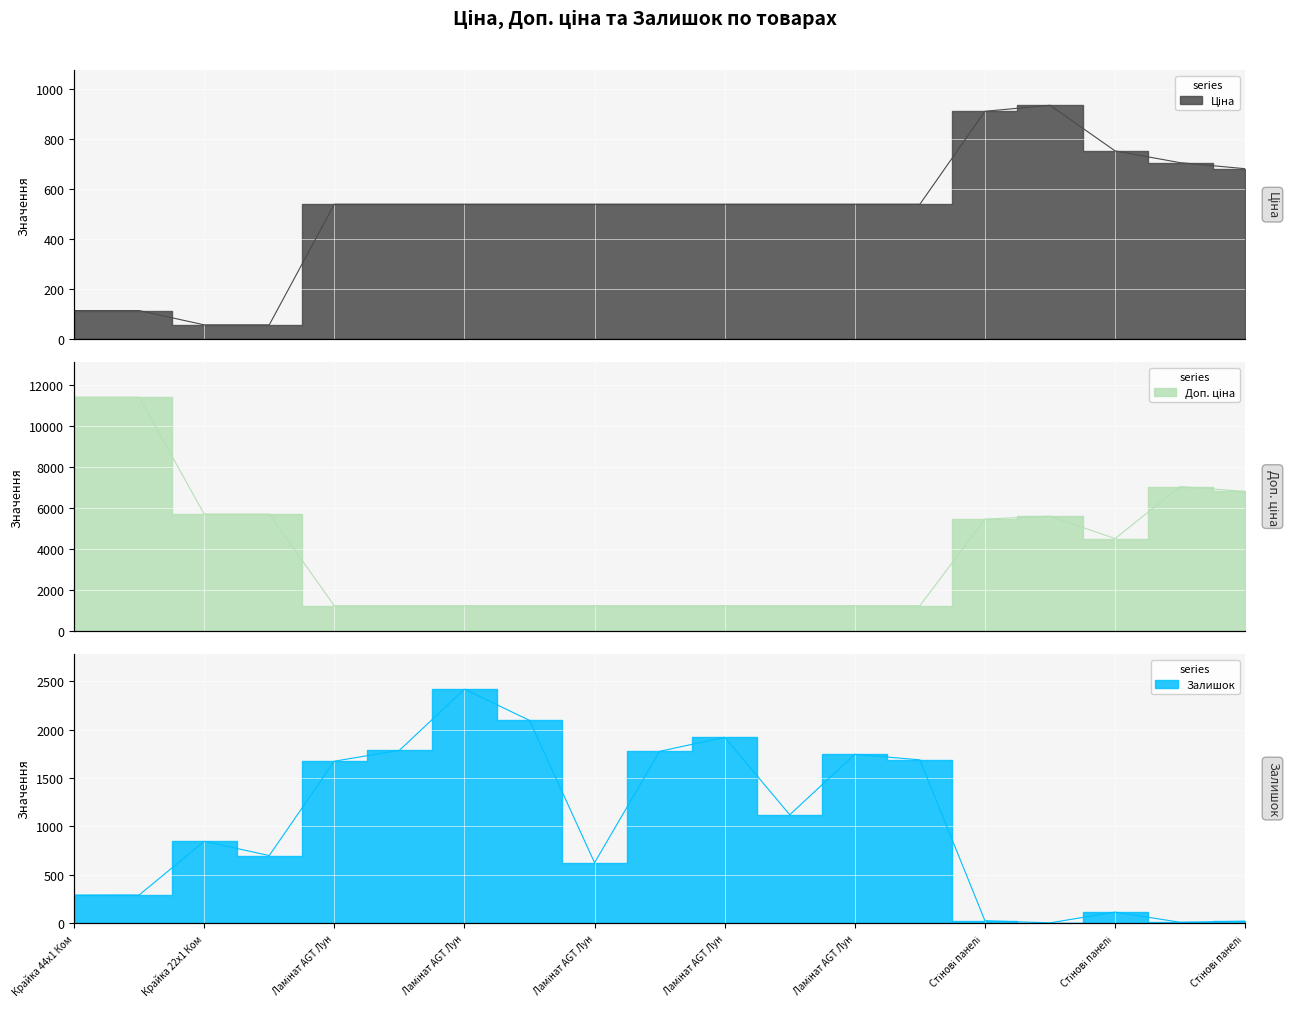

Is it true that Доп. ціна equals 8901.2 at Стінові панелі?

False